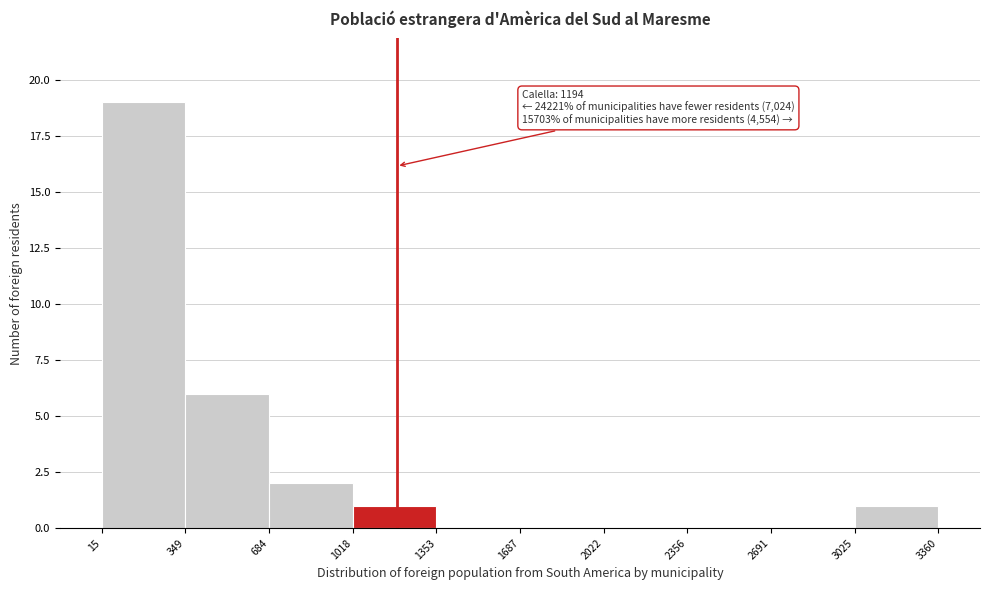

Which range on the x-axis has the tallest bar?

15 to 349